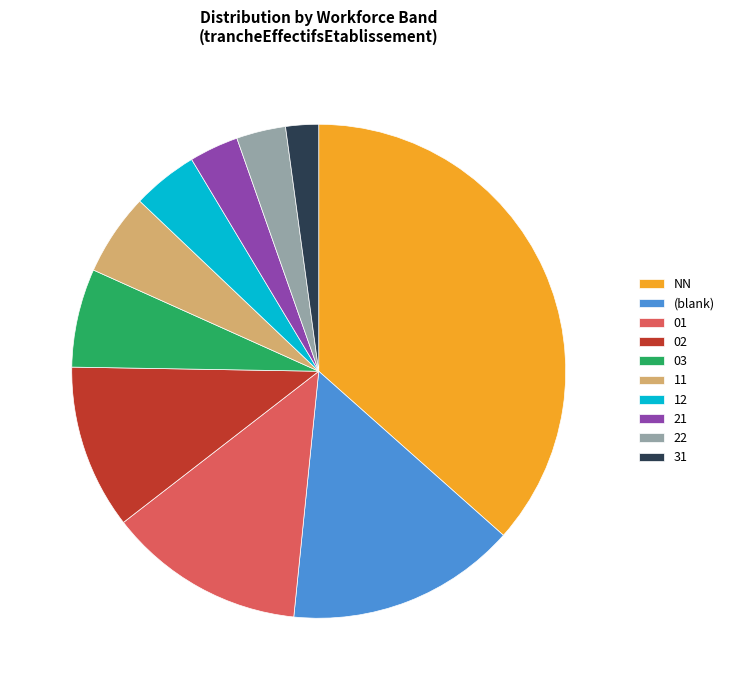

True or false: 01 accounts for 1% of the total.

False